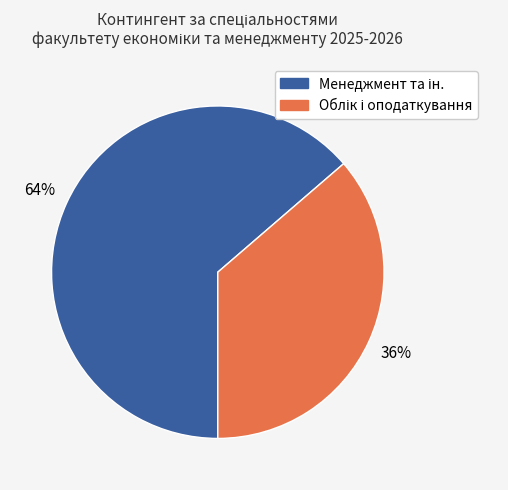

Is there a majority slice in this chart?

Yes